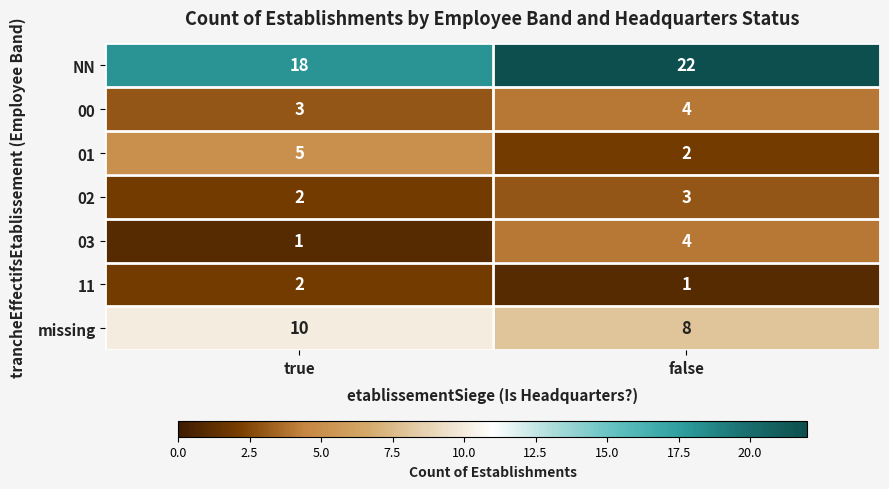

At how many categories does at least one series exceed 3?

2